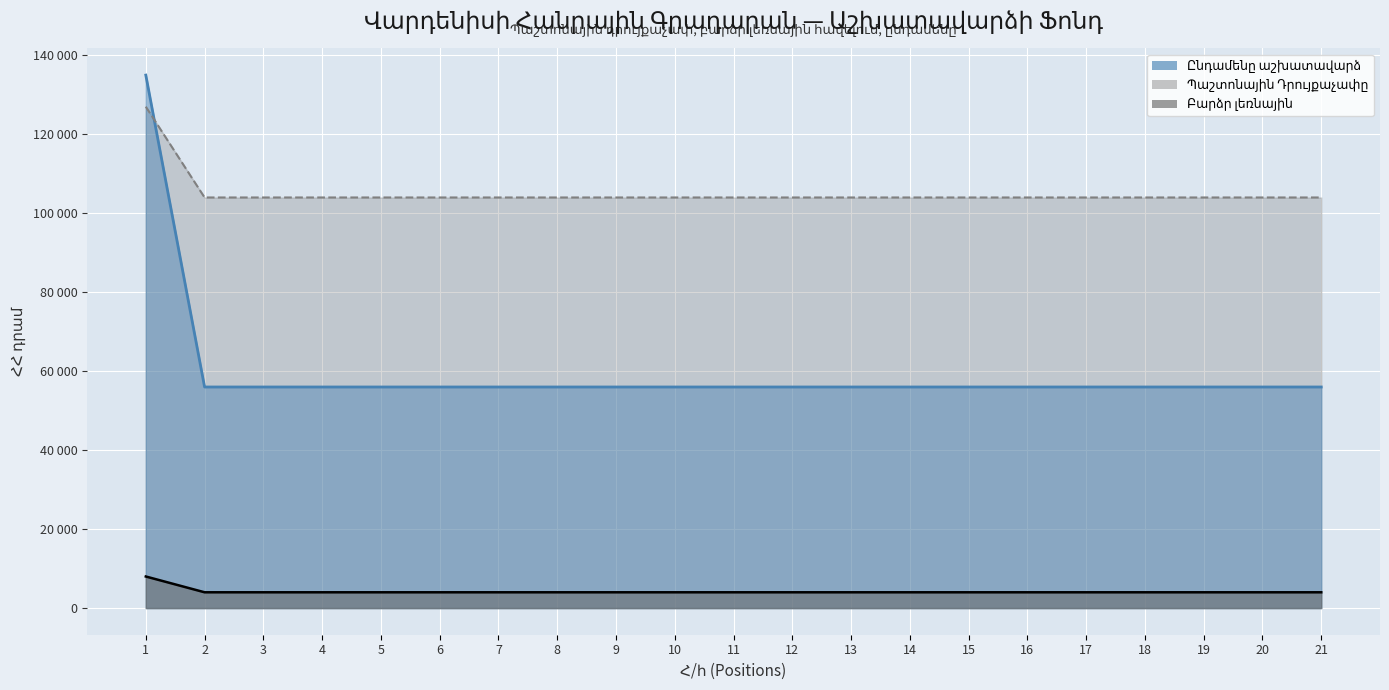

True or false: Բարձր լեռնային and Ընդամենը աշխատավարձ intersect in this chart.

False